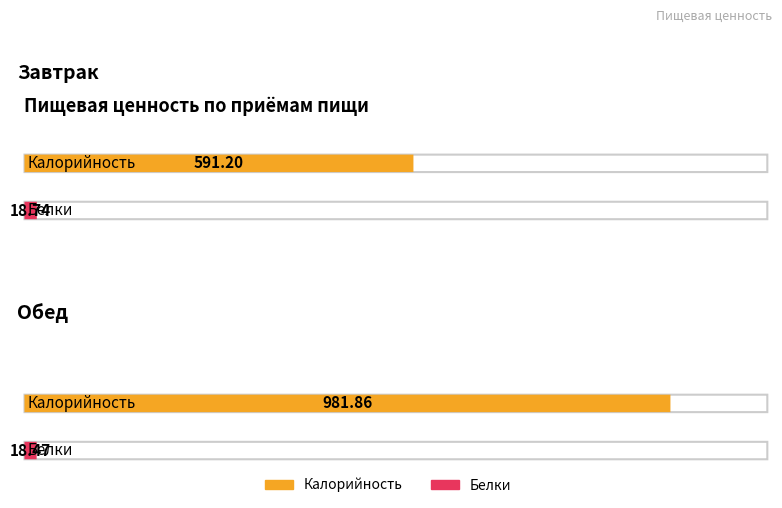

Which series has the widest spread of values?

Калорийность